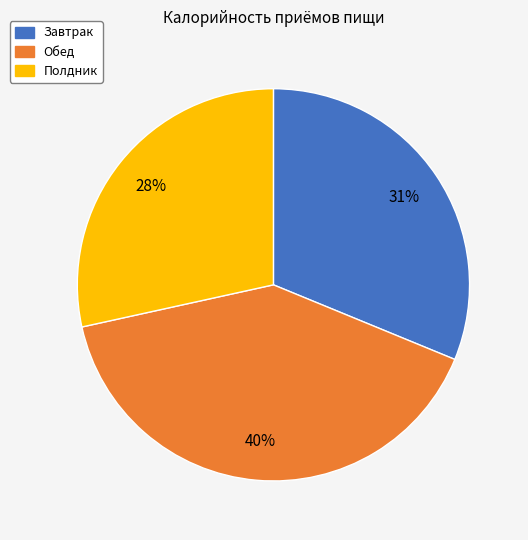

How many slices are in this pie chart?

3